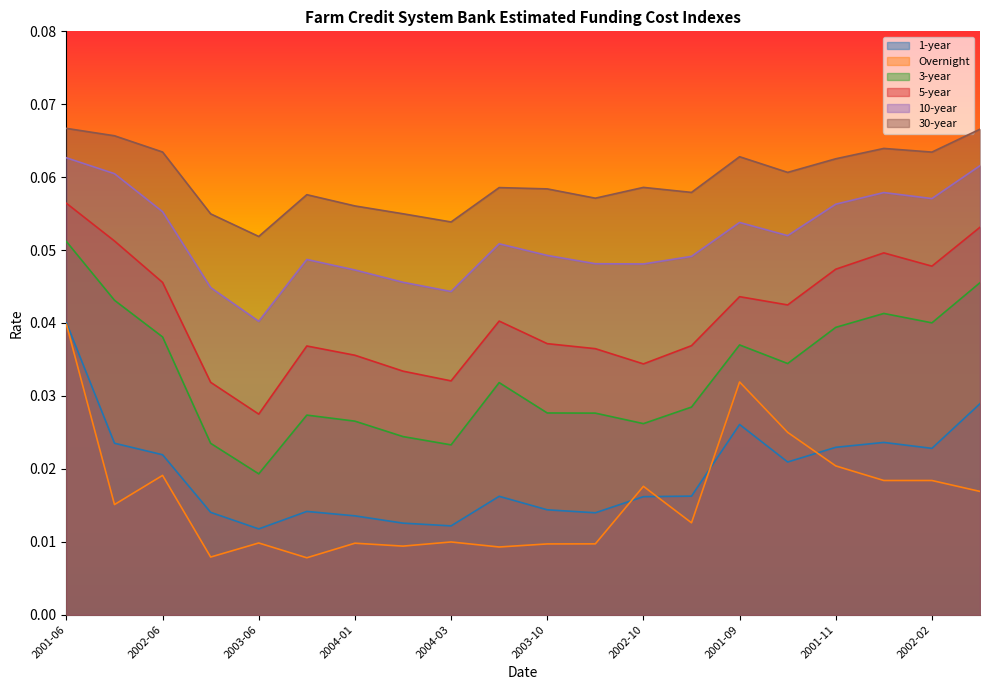

How many lines are shown in the chart?

6